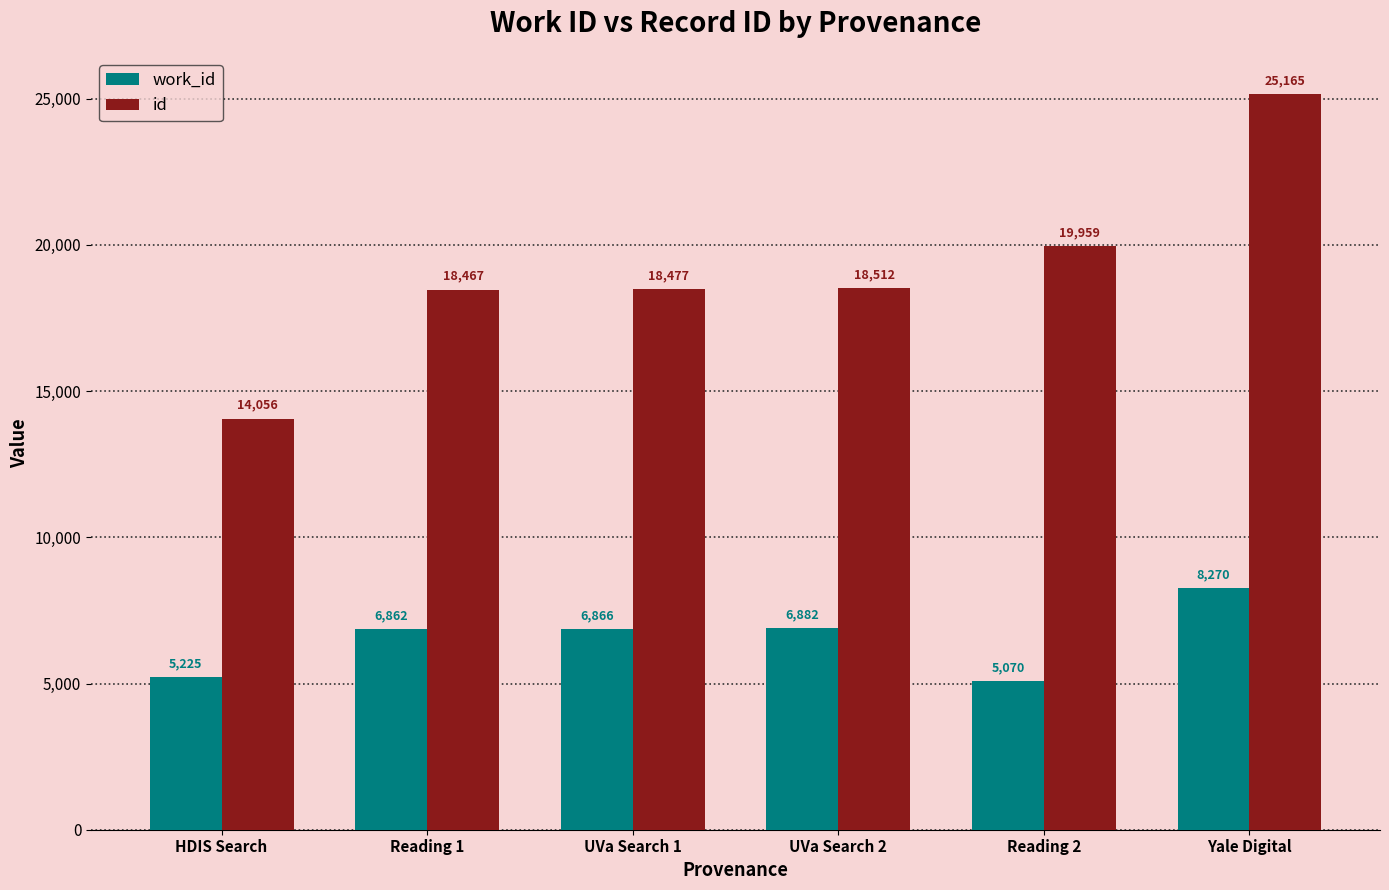

What is the spread (max minus min) of values at UVa Search 2?

11630